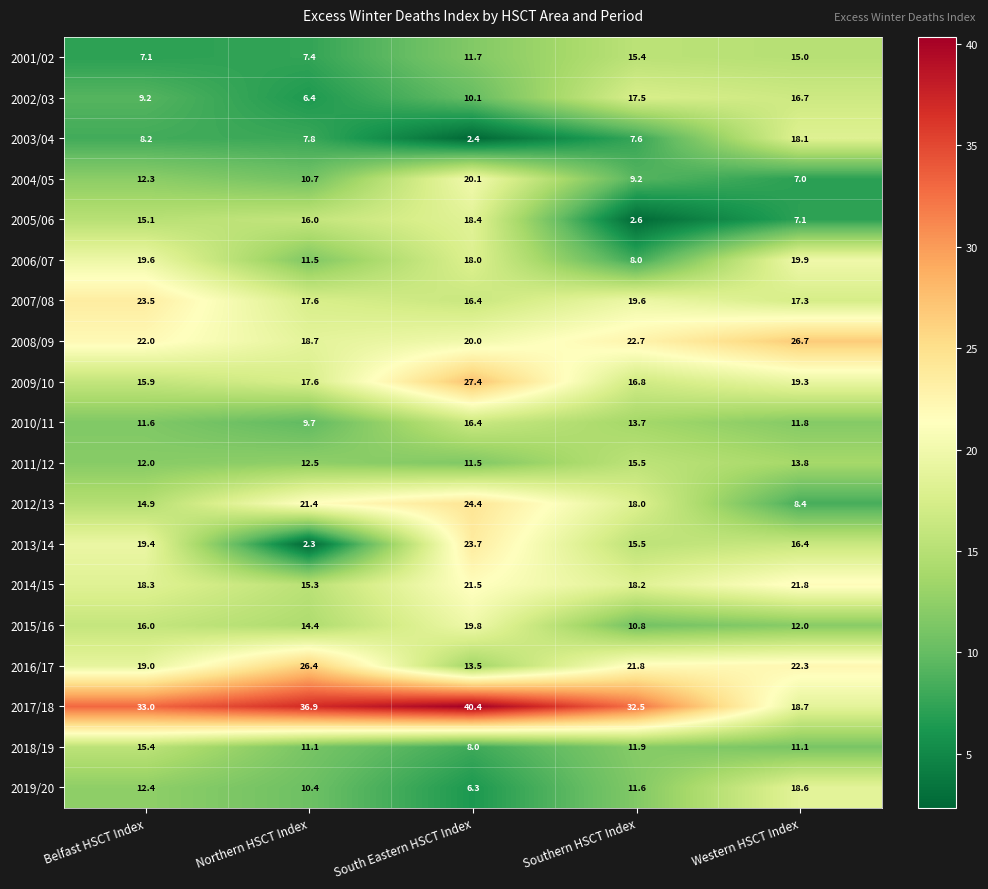

Is it true that 2013/14 equals 23.7 at South Eastern HSCT Index?

True